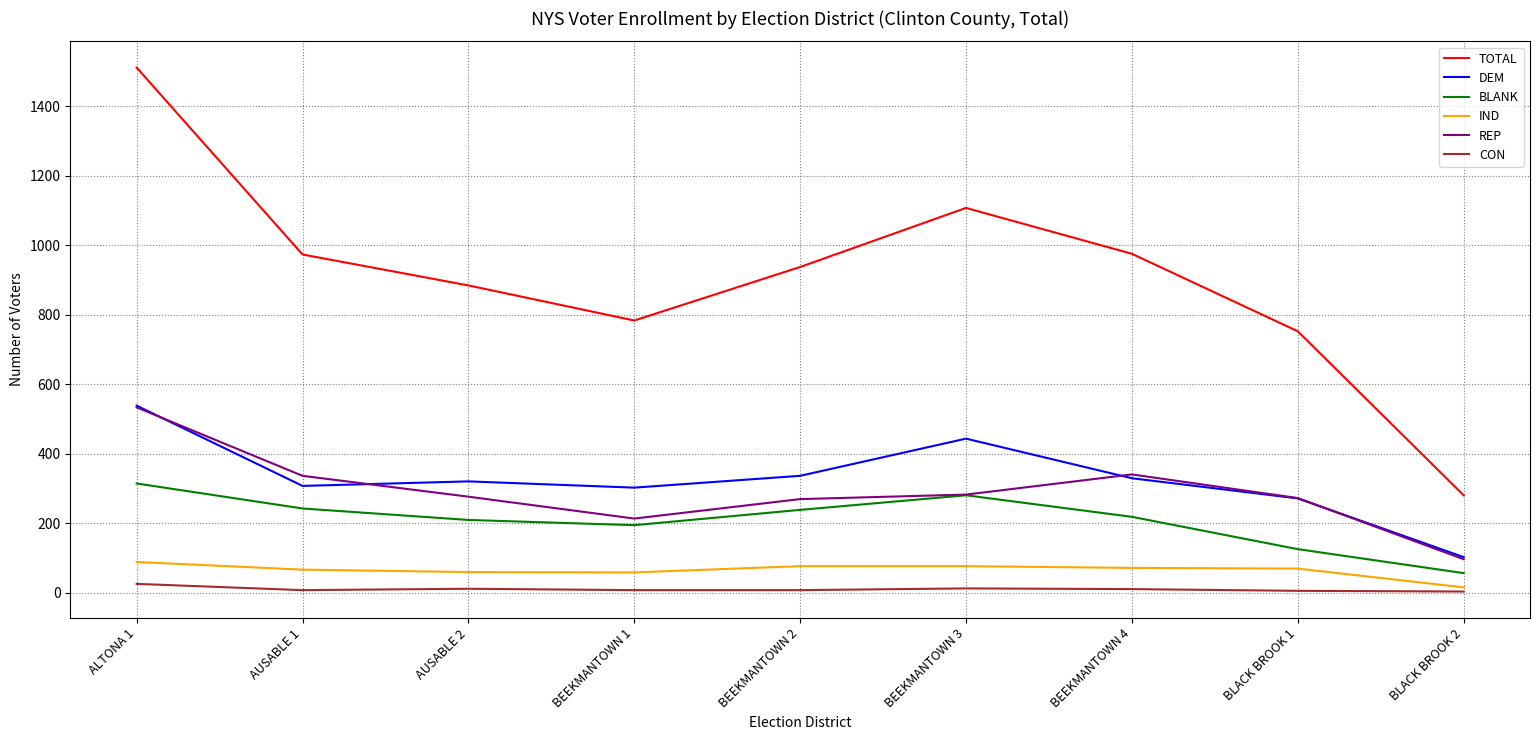

What is the lowest value of the DEM series?

103